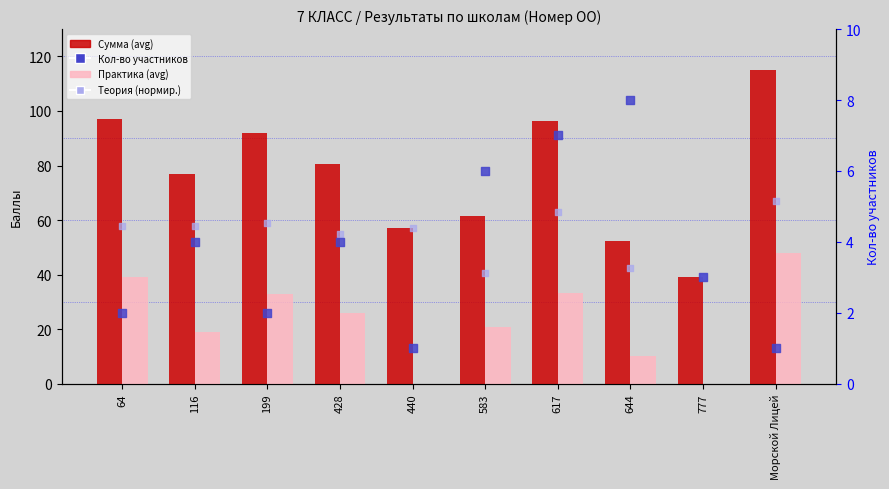

What is the total value across all series at 440?

62.4